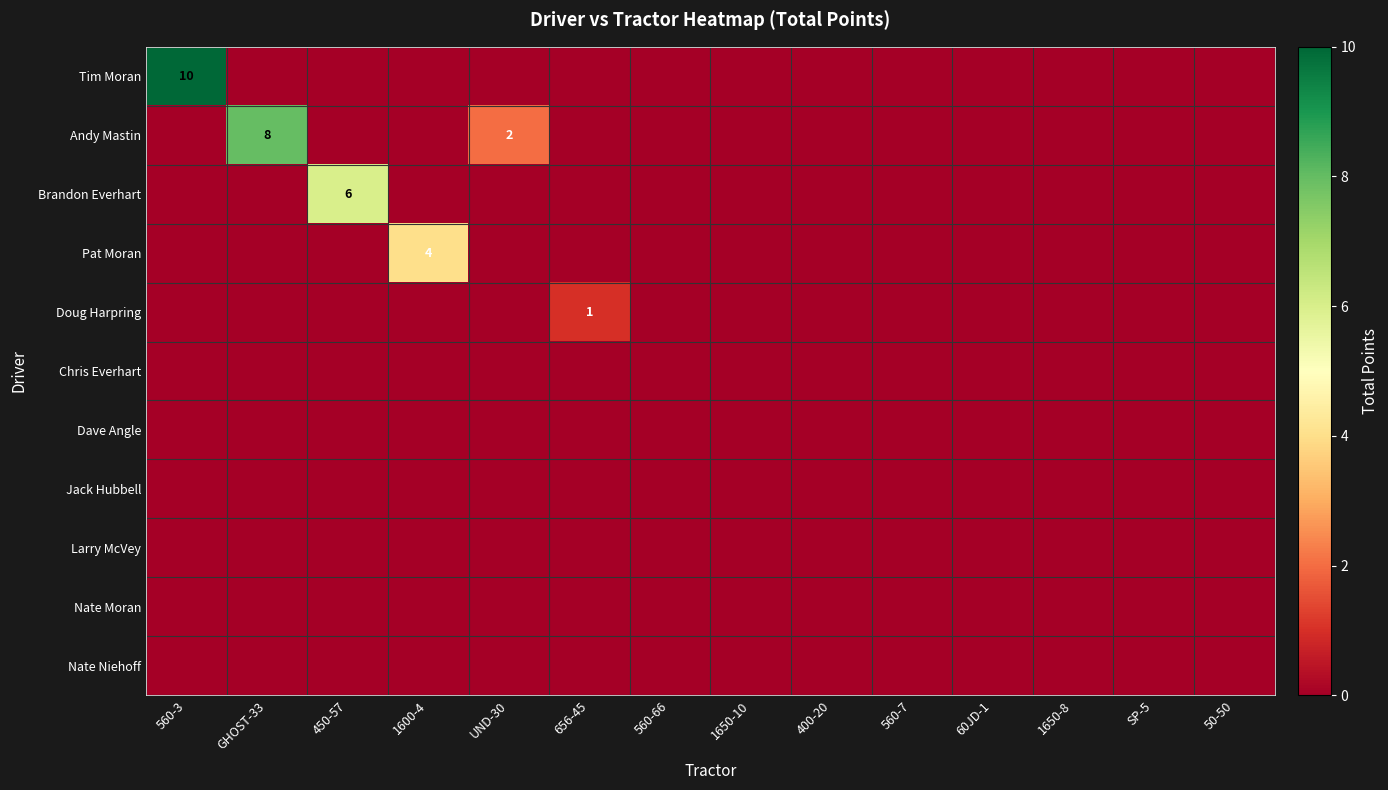

At how many categories does at least one series exceed 8?

1